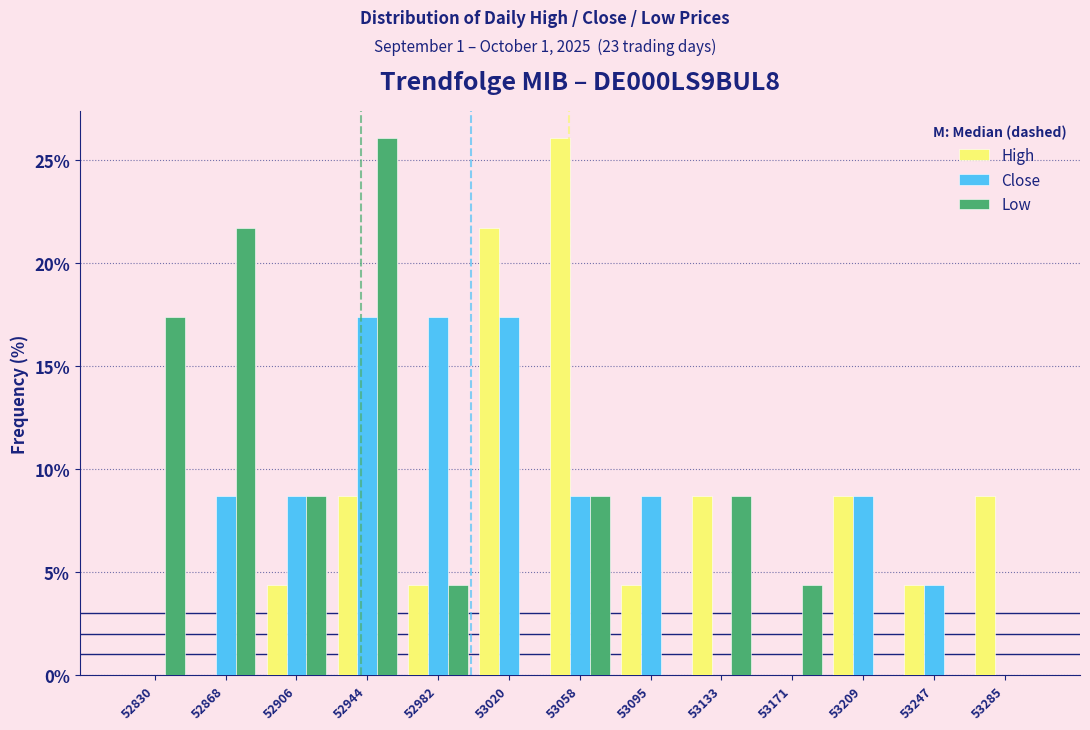

Reading left to right, transcribe this chart: for each range on the x-axis, give the height of each series' bar. Neither the bar edges nor the heights are printed on the chart, so give them approximately, as read against the axes.

52810 to 52850: High=0	Close=0	Low=17.5
52850 to 52890: High=0	Close=8.5	Low=21.5
52890 to 52925: High=4.5	Close=8.5	Low=8.5
52925 to 52965: High=8.5	Close=17.5	Low=26.0
52965 to 53000: High=4.5	Close=17.5	Low=4.5
53000 to 53040: High=21.5	Close=17.5	Low=0
53040 to 53075: High=26.0	Close=8.5	Low=8.5
53075 to 53115: High=4.5	Close=8.5	Low=0
53115 to 53155: High=8.5	Close=0	Low=8.5
53155 to 53190: High=0	Close=0	Low=4.5
53190 to 53230: High=8.5	Close=8.5	Low=0
53230 to 53265: High=4.5	Close=4.5	Low=0
53265 to 53305: High=8.5	Close=0	Low=0